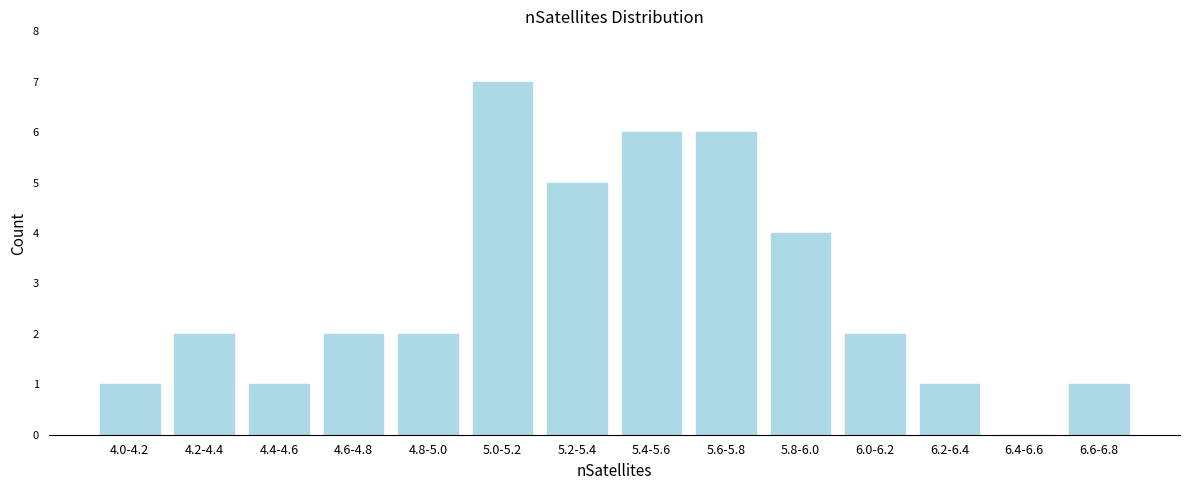

Reading left to right, transcribe all the data shown in this chart.

4.0-4.2=1	4.2-4.4=2	4.4-4.6=1	4.6-4.8=2	4.8-5.0=2	5.0-5.2=7	5.2-5.4=5	5.4-5.6=6	5.6-5.8=6	5.8-6.0=4	6.0-6.2=2	6.2-6.4=1	6.4-6.6=0	6.6-6.8=1